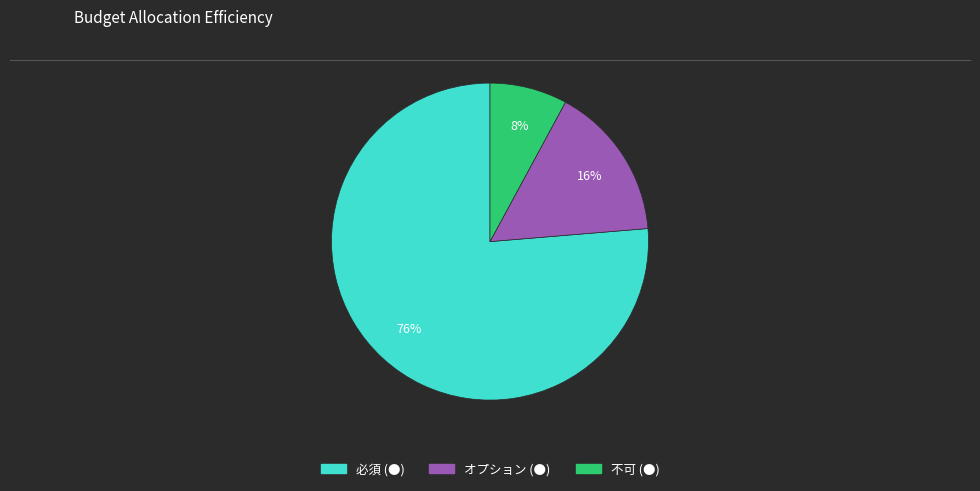

To the nearest percent, what percentage of the pie is 不可?

8%